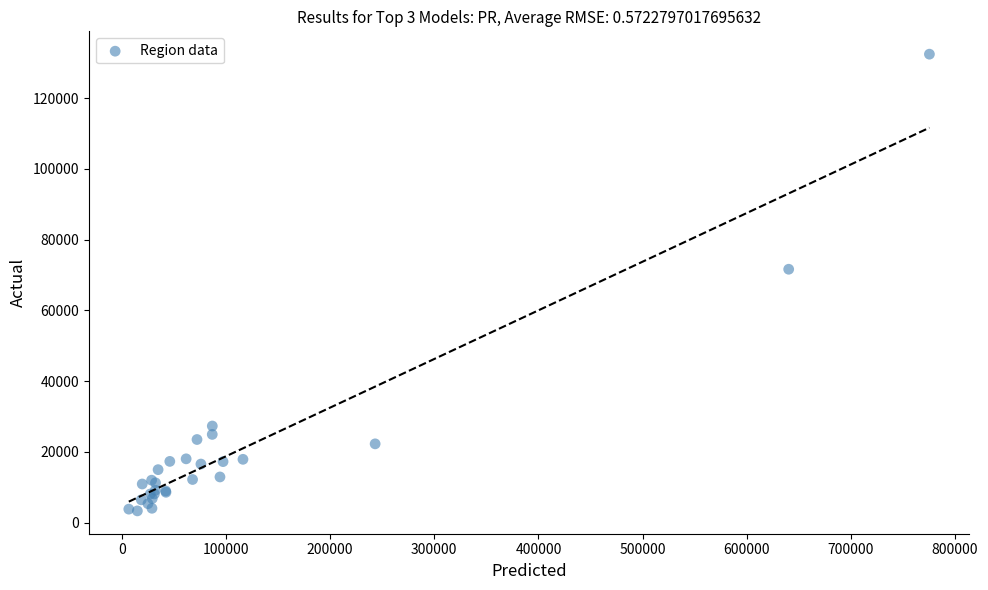

What Y value in the scatter plot is closest to 67896?

71650.7